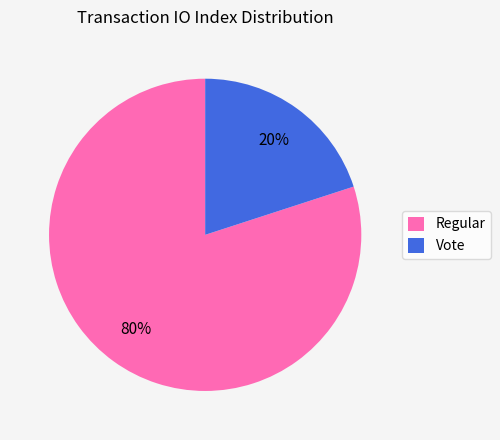

Rank the categories by value from lowest to highest.

Vote, Regular